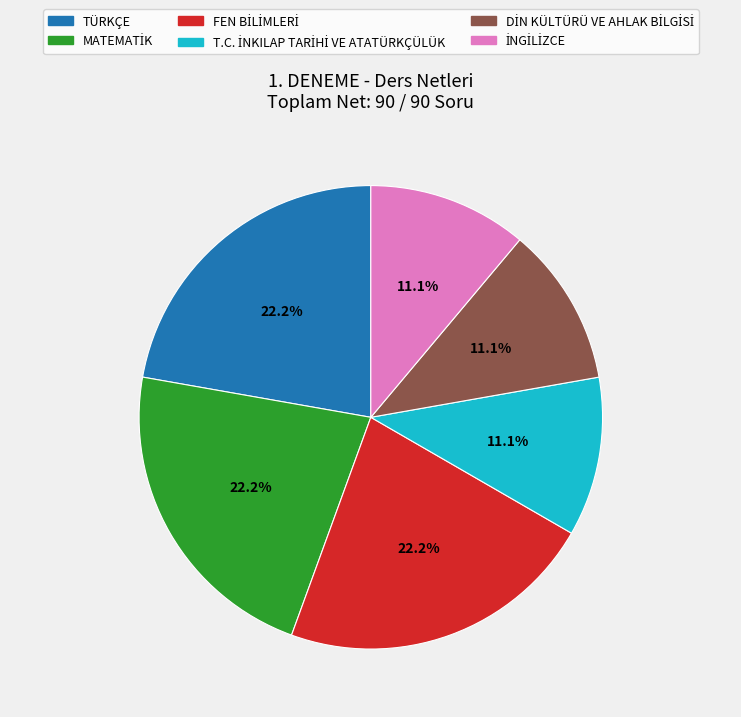

Does TÜRKÇE represent more than half of the total?

No